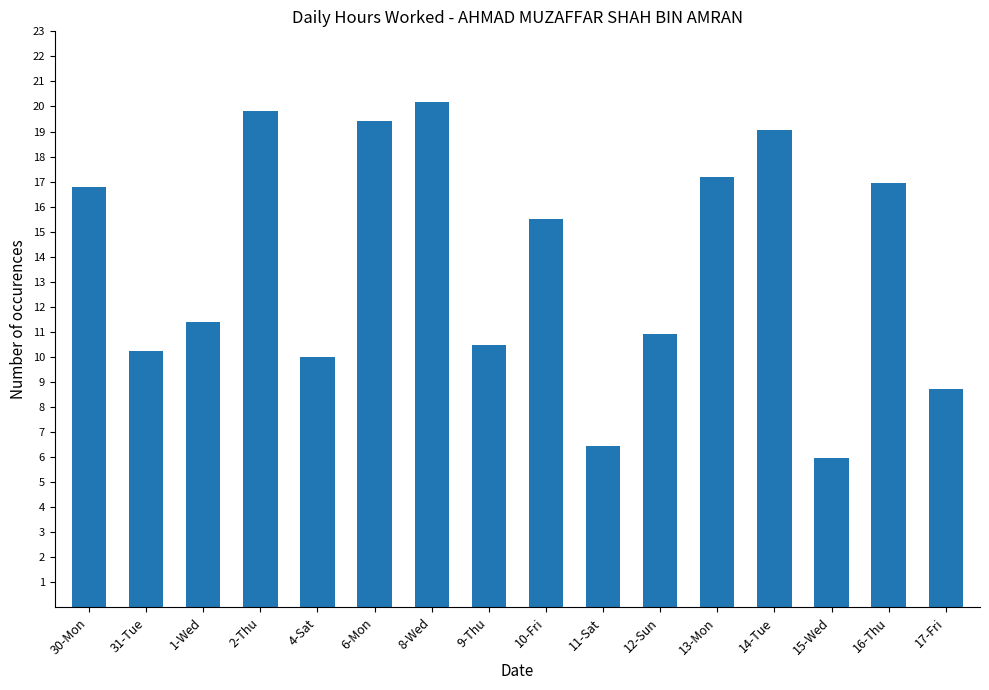

What is the value of the 5th bar from the left?

10.0